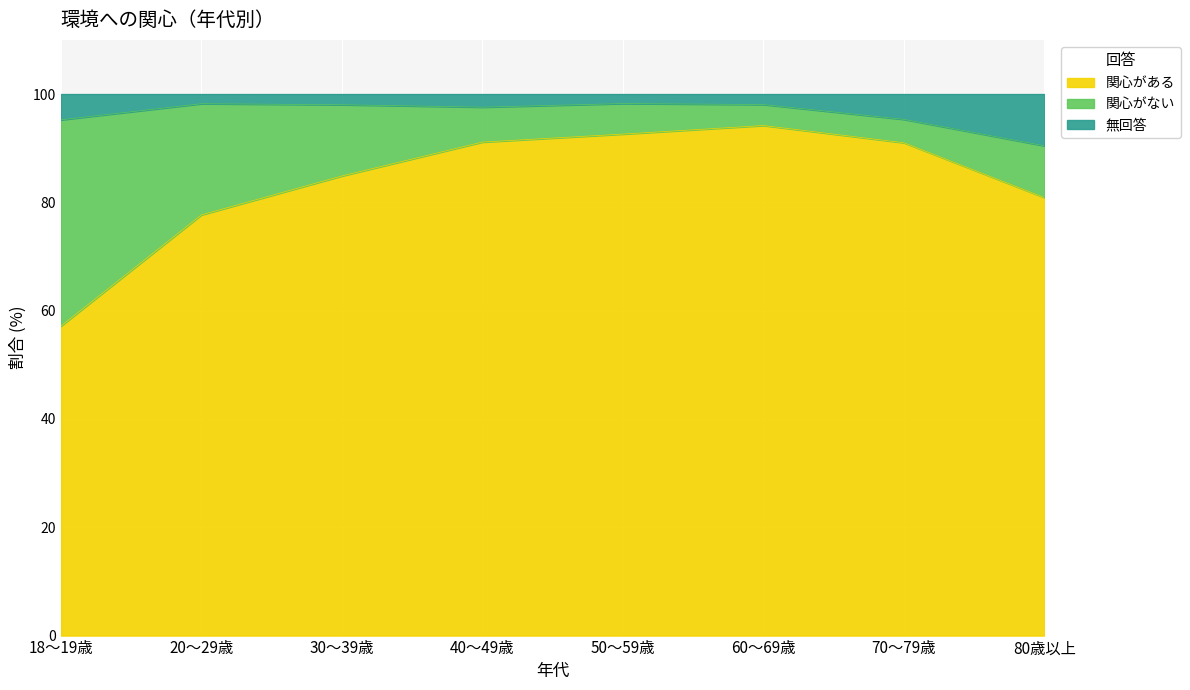

Which series has the largest range (max minus min)?

関心がある